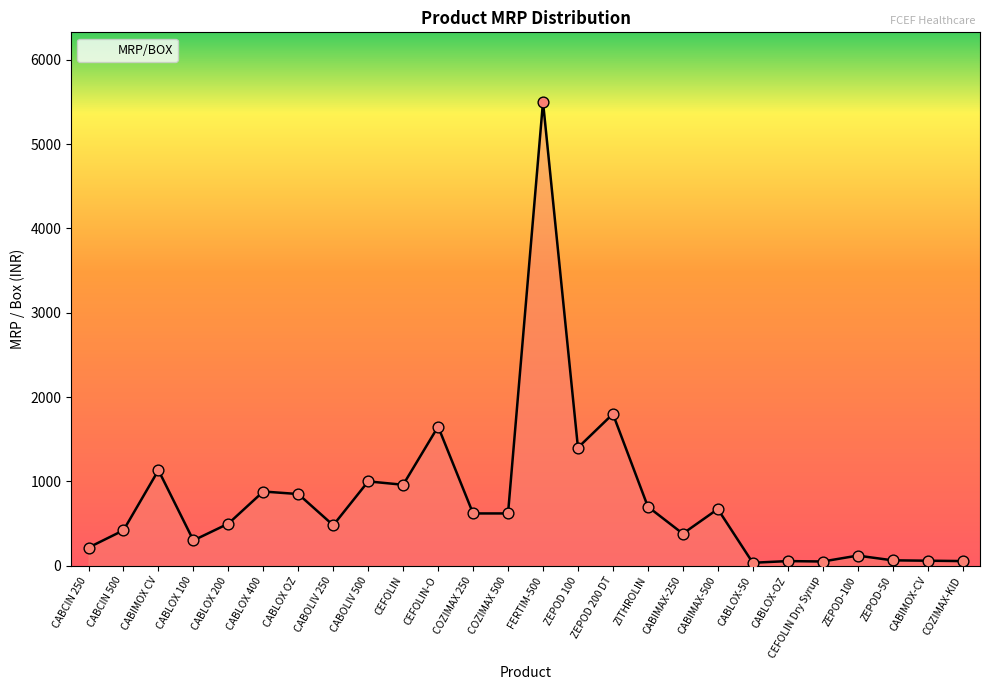

Approximately how many times larger is the value at CABLOX-50 compared to ZEPOD-50?

0.5